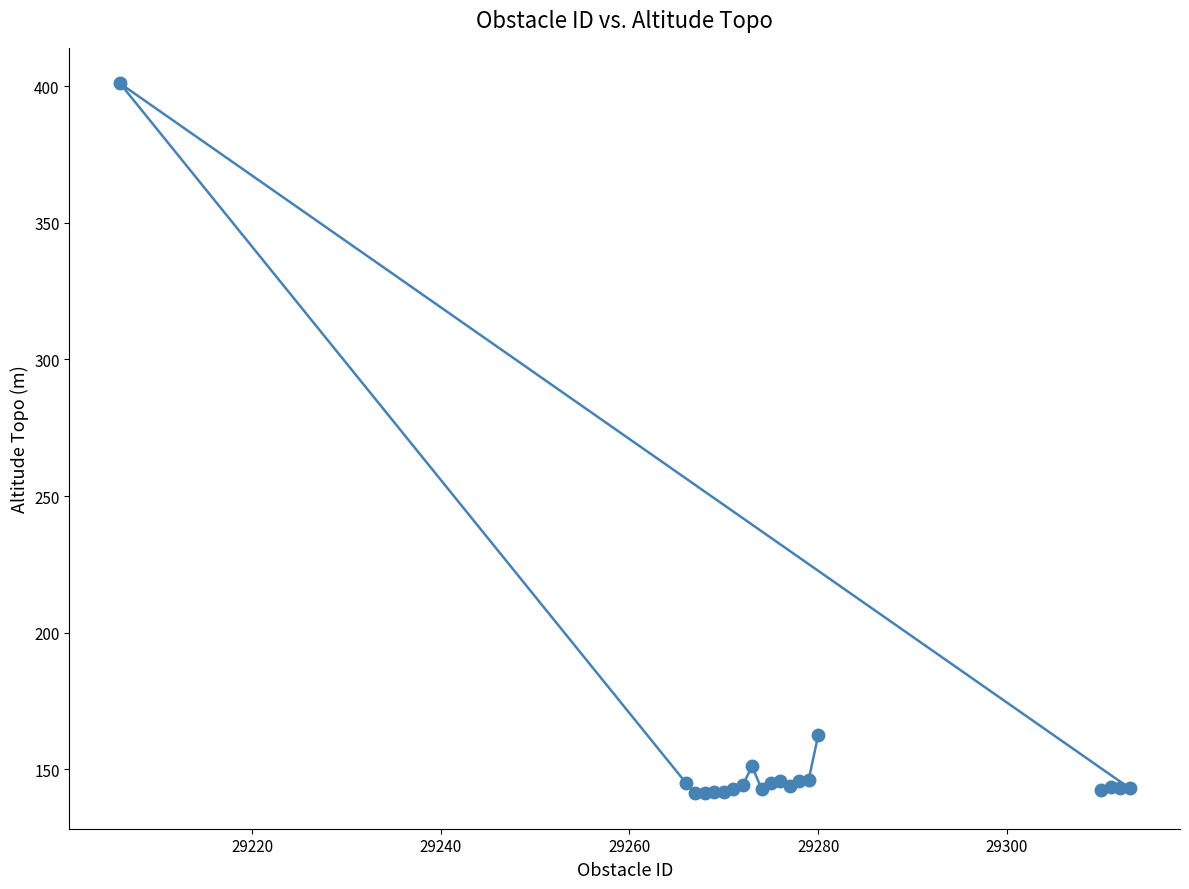

How many lines are shown in the chart?

1